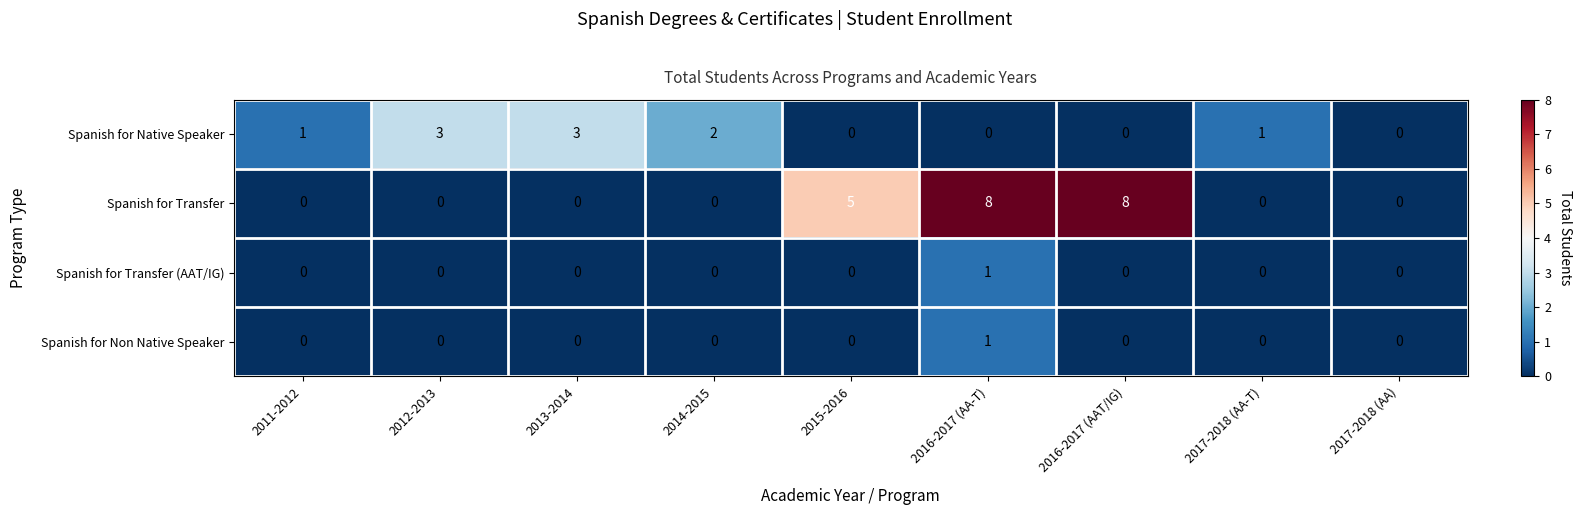

Count the number of data series in this chart.

4